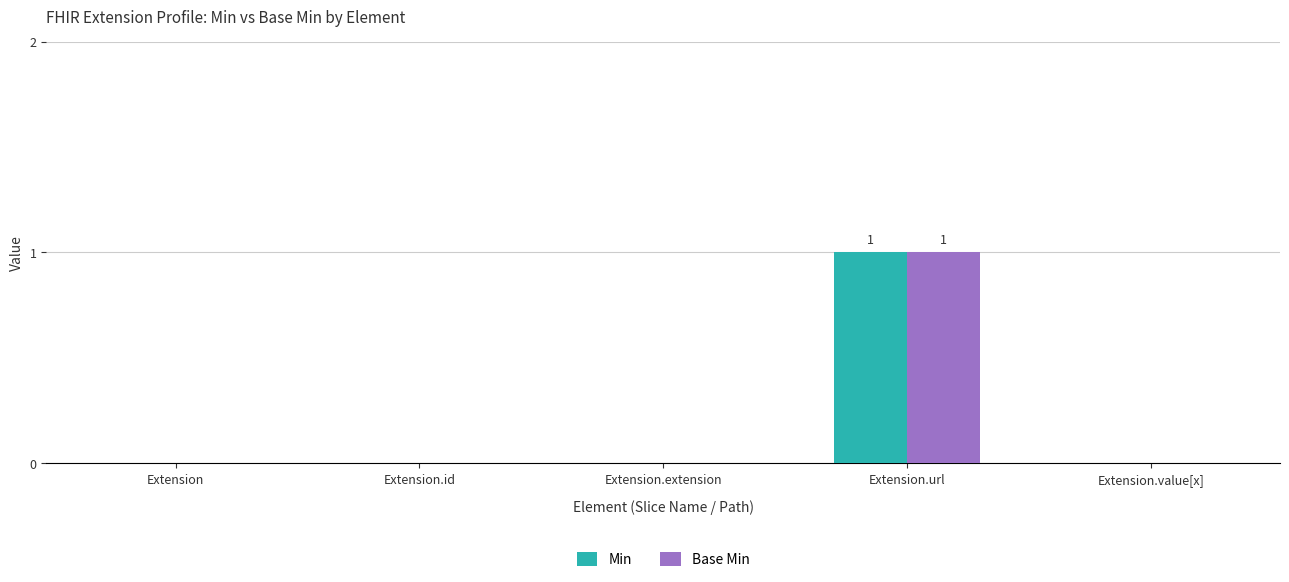

At which category is the sum across all series the highest?

Extension.url